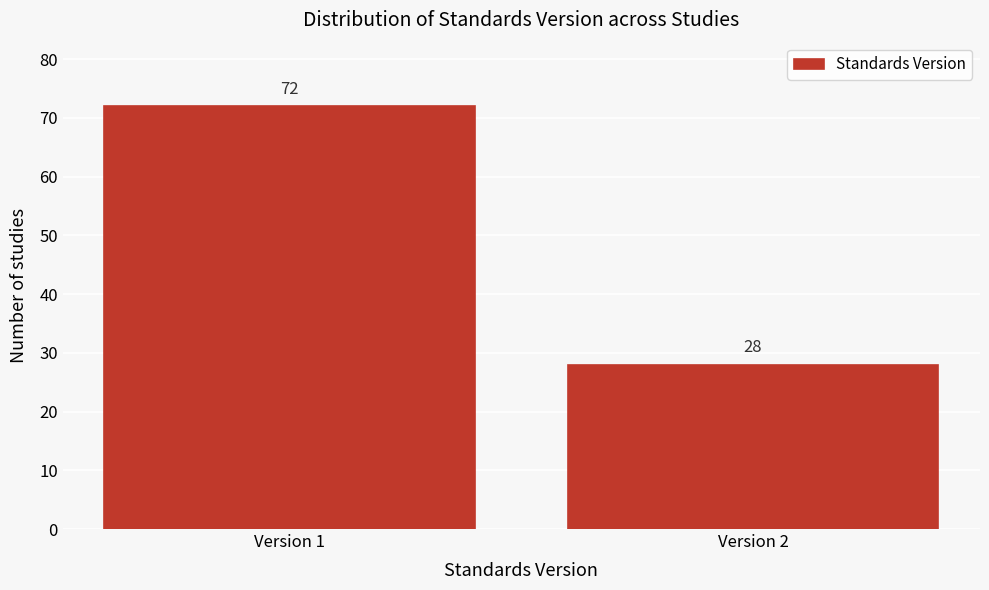

Reading right to left, what are all the values shown in this chart?

Version 2=28	Version 1=72